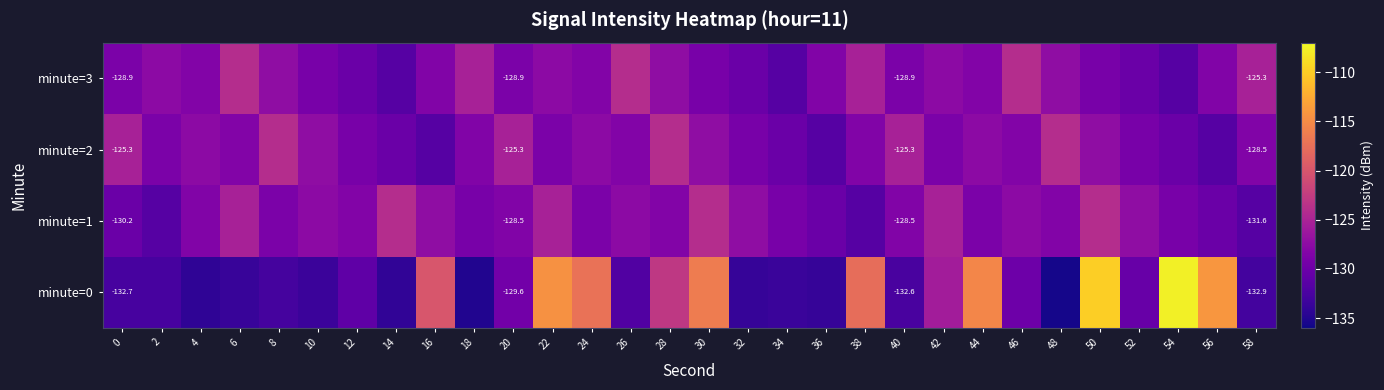

At which category is the sum across all series the highest?

50